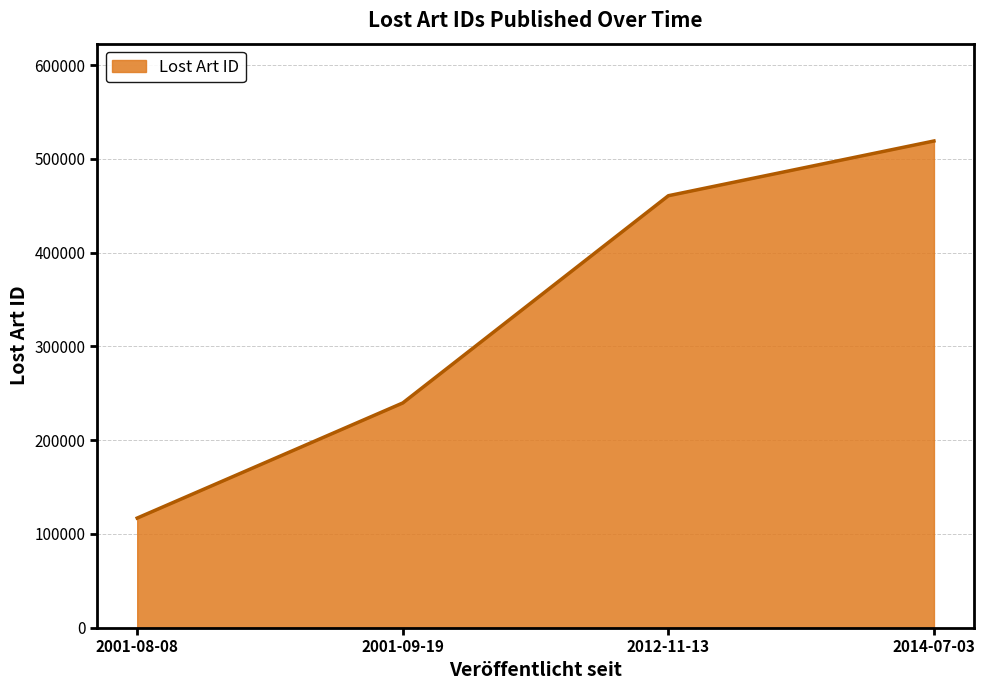

List the labels in order of value, smallest first.

2001-08-08, 2001-09-19, 2012-11-13, 2014-07-03